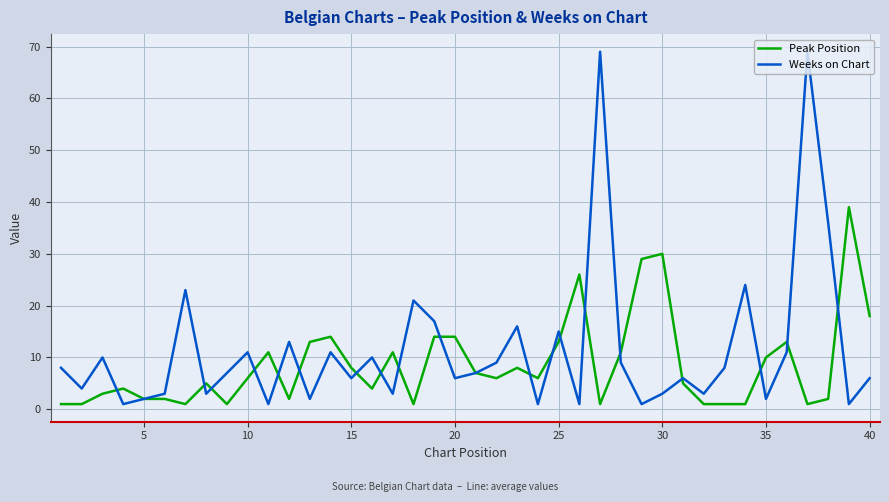

Rank the series by their maximum value, from lowest to highest.

Peak Position, Weeks on Chart